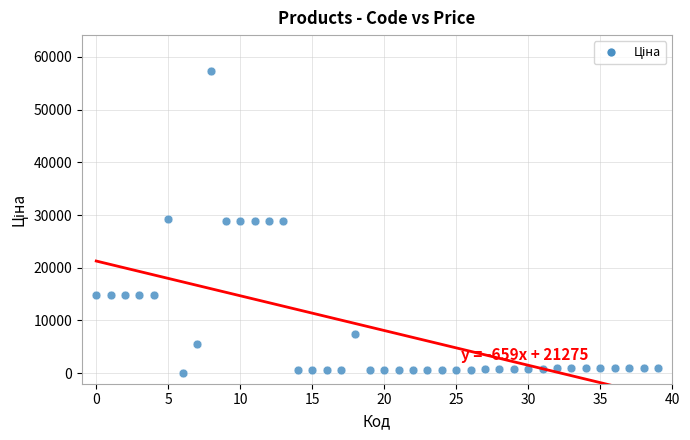

What is the range of Y values (max minus min)?

57226.0